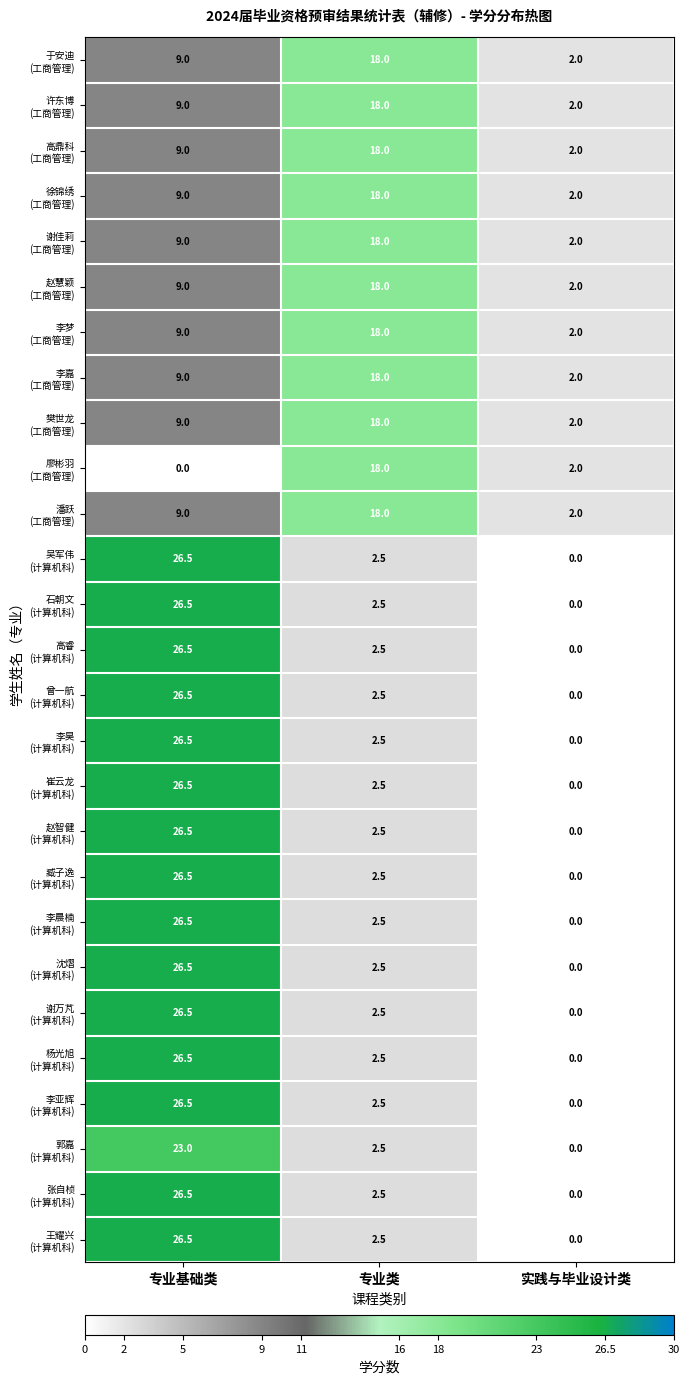

What is the total value across all series at 实践与毕业设计类?

22.0